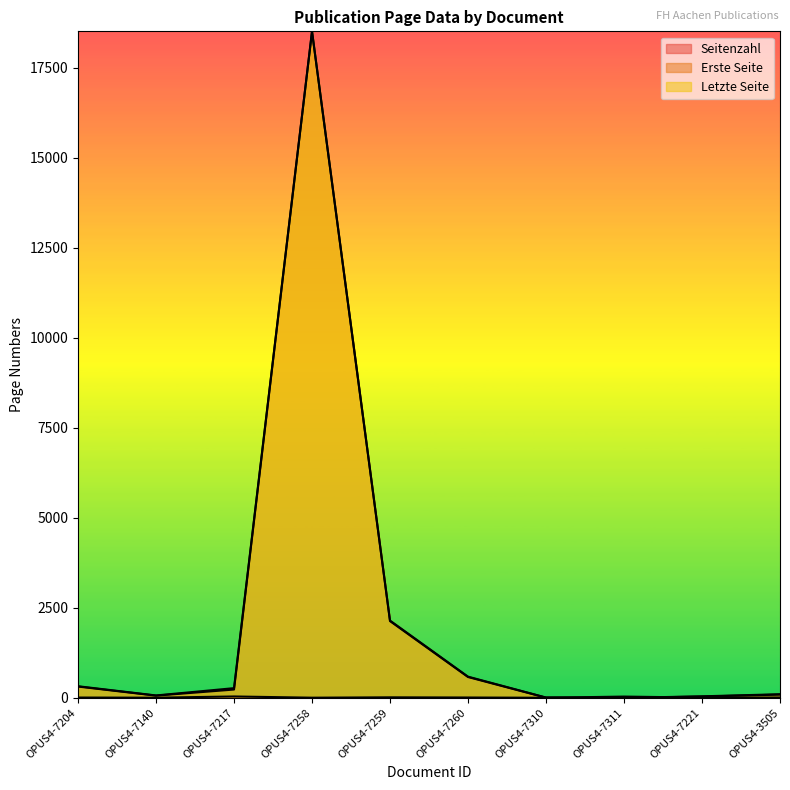

What position from the right is OPUS4-7258?

7